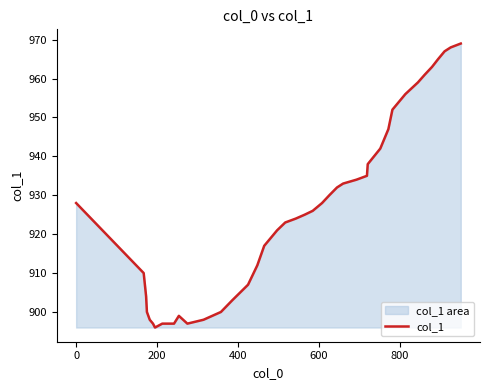

What is the difference between the maximum and minimum values?

73